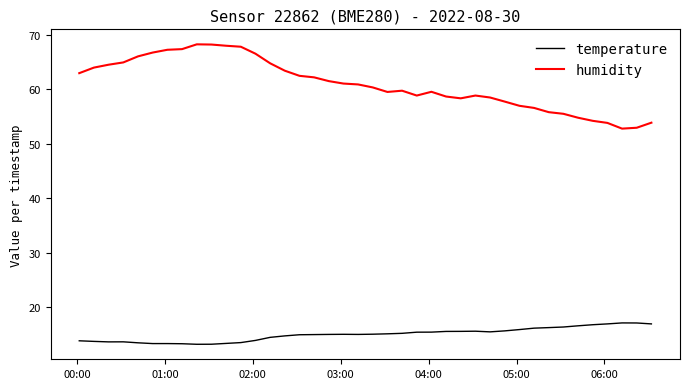

True or false: humidity and temperature intersect in this chart.

False